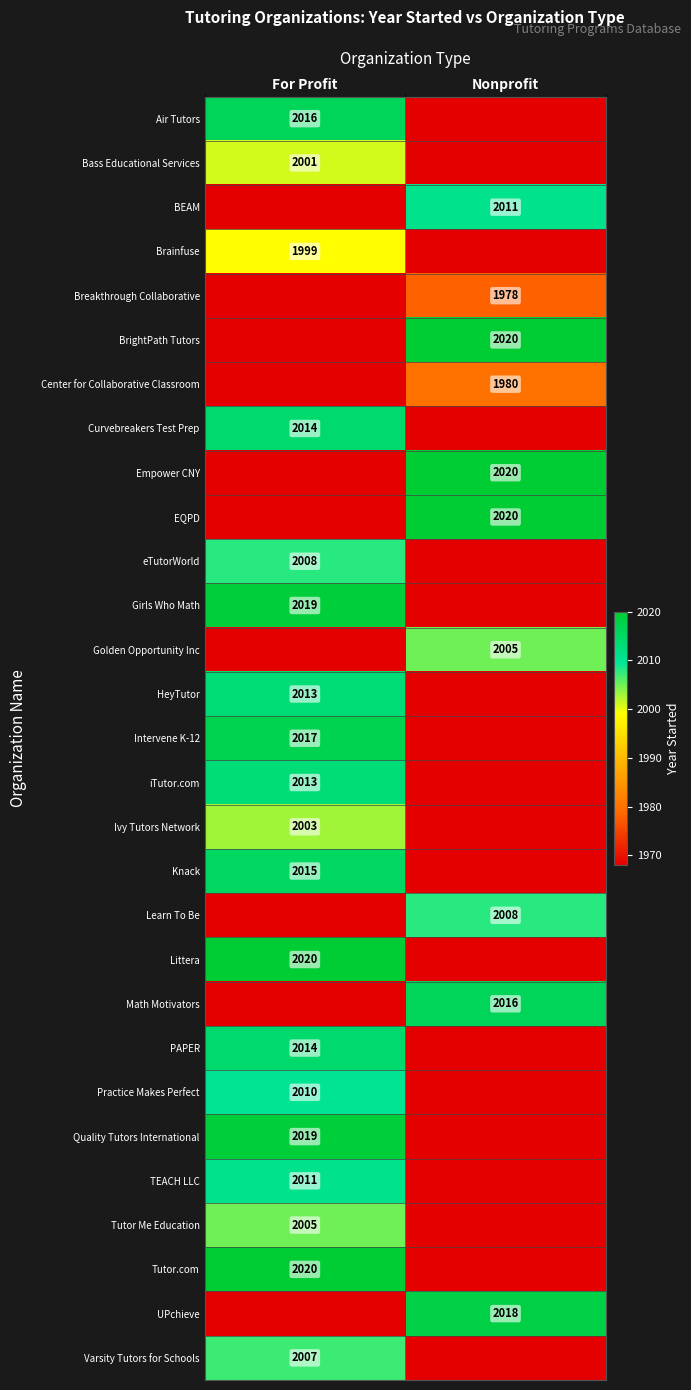

True or false: Breakthrough Collaborative has a value of 3103 at Nonprofit.

False